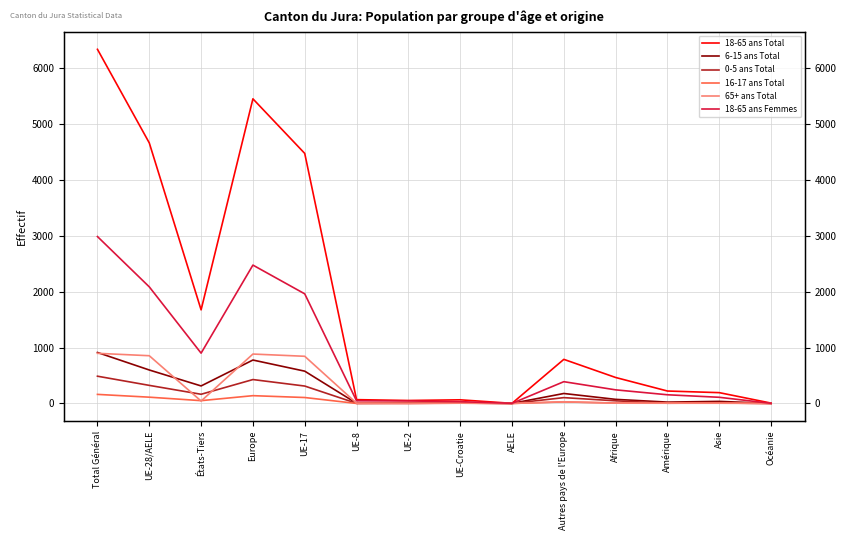

At which label does 65+ ans Total first exceed 5?

Total Général